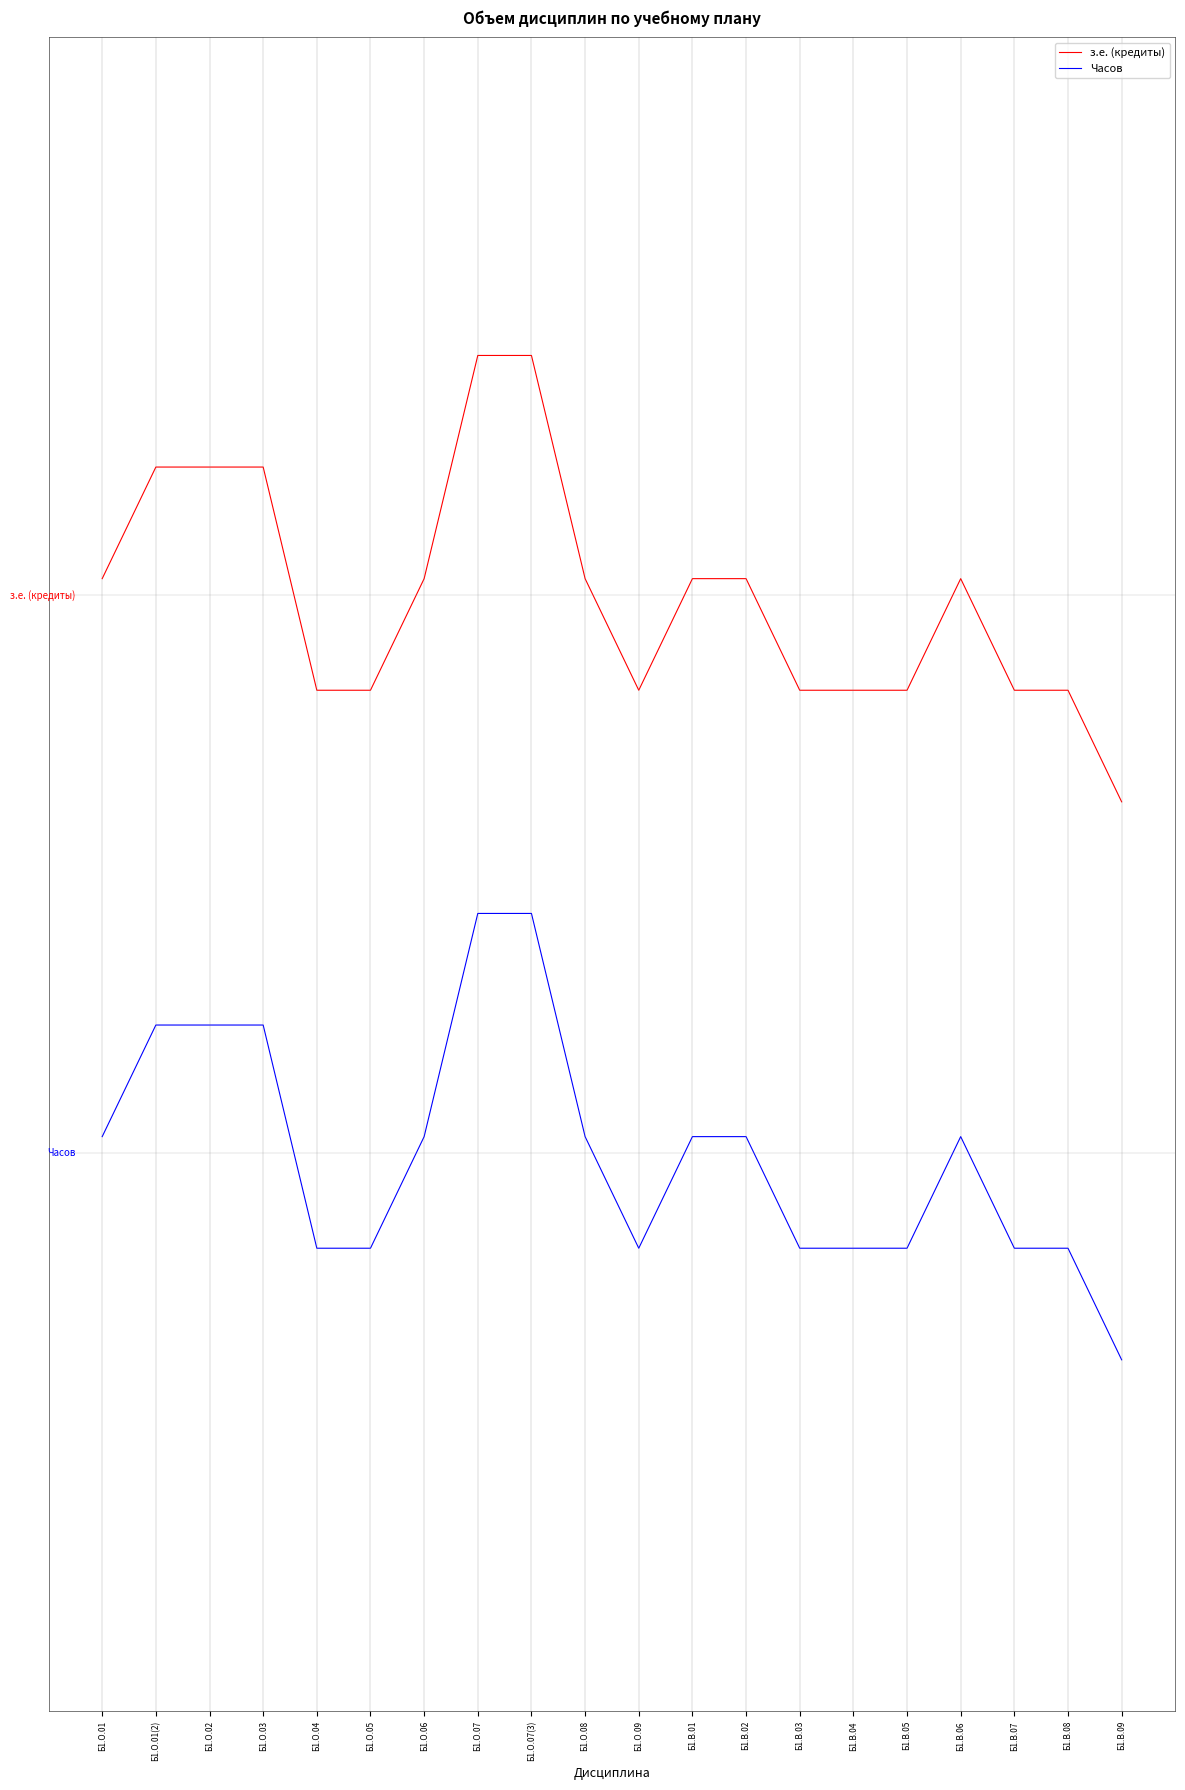

Reading left to right, extract all data points from this chart.

з.е. (кредиты): Б1.О.01=61.8	Б1.О.01(2)=73.8	Б1.О.02=73.8	Б1.О.03=73.8	Б1.О.04=49.8	Б1.О.05=49.8	Б1.О.06=61.8	Б1.О.07=85.8	Б1.О.07(3)=85.8	Б1.О.08=61.8	Б1.О.09=49.8	Б1.В.01=61.8	Б1.В.02=61.8	Б1.В.03=49.8	Б1.В.04=49.8	Б1.В.05=49.8	Б1.В.06=61.8	Б1.В.07=49.8	Б1.В.08=49.8	Б1.В.09=37.8
Часов: Б1.О.01=1.8	Б1.О.01(2)=13.8	Б1.О.02=13.8	Б1.О.03=13.8	Б1.О.04=-10.2	Б1.О.05=-10.2	Б1.О.06=1.8	Б1.О.07=25.8	Б1.О.07(3)=25.8	Б1.О.08=1.8	Б1.О.09=-10.2	Б1.В.01=1.8	Б1.В.02=1.8	Б1.В.03=-10.2	Б1.В.04=-10.2	Б1.В.05=-10.2	Б1.В.06=1.8	Б1.В.07=-10.2	Б1.В.08=-10.2	Б1.В.09=-22.2